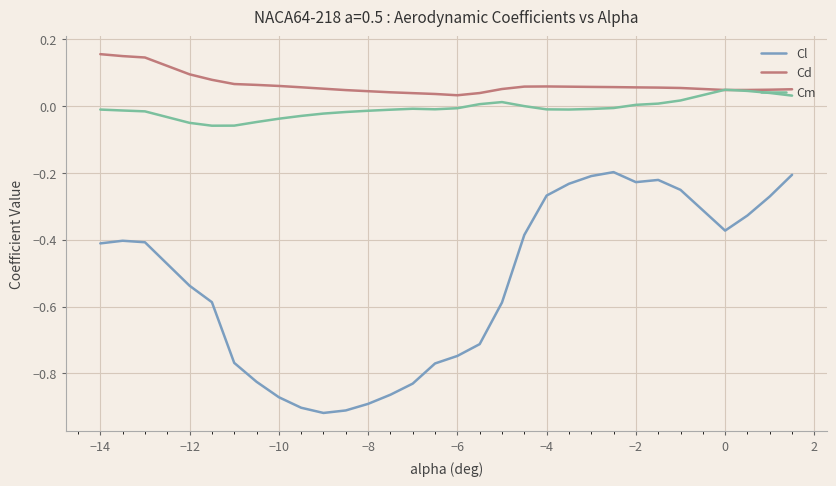

True or false: Cm and Cl cross at least once.

False